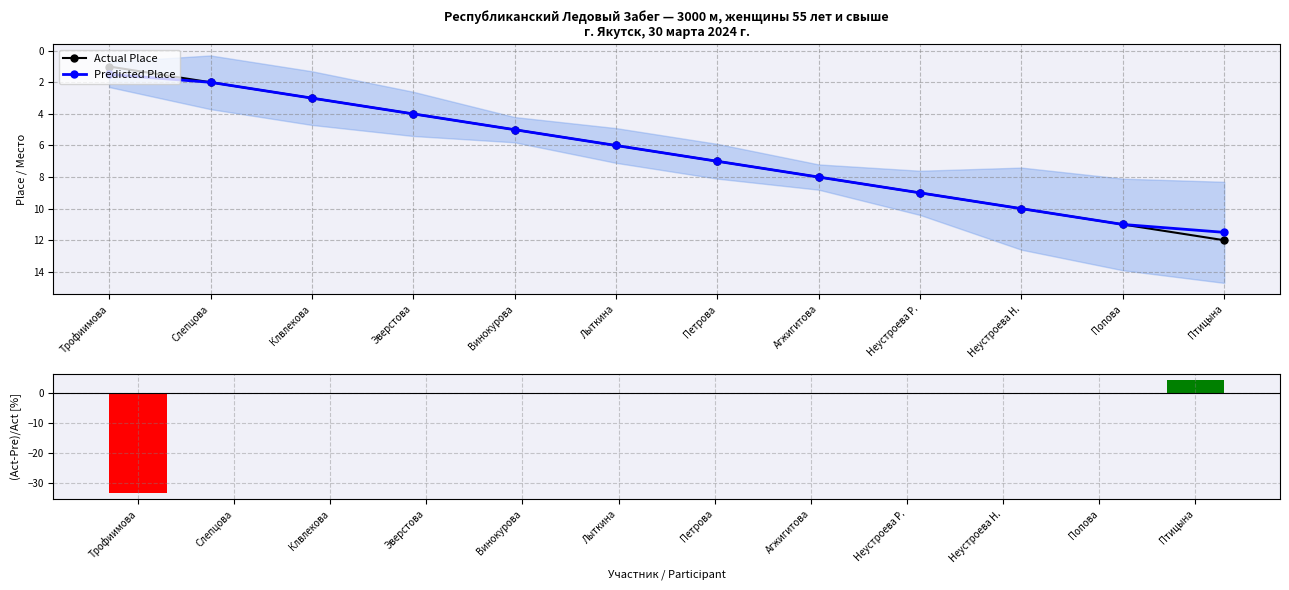

Reading right to left, transcribe all the data shown in this chart.

Actual Place: Птицына=12.0	Попова=11.0	Неустроева Н.=10.0	Неустроева Р.=9.0	Агжигитова=8.0	Петрова=7.0	Лыткина=6.0	Винокурова=5.0	Эверстова=4.0	Клвлекова=3.0	Слепцова=2.0	Трофиимова=1.0
Predicted Place: Птицына=11.5	Попова=11.0	Неустроева Н.=10.0	Неустроева Р.=9.0	Агжигитова=8.0	Петрова=7.0	Лыткина=6.0	Винокурова=5.0	Эверстова=4.0	Клвлекова=3.0	Слепцова=2.0	Трофиимова=1.5
(Actual-Pred)/Actual [%]: Птицына=4.3	Попова=0.0	Неустроева Н.=0.0	Неустроева Р.=0.0	Агжигитова=0.0	Петрова=0.0	Лыткина=0.0	Винокурова=0.0	Эверстова=0.0	Клвлекова=0.0	Слепцова=0.0	Трофиимова=-33.3